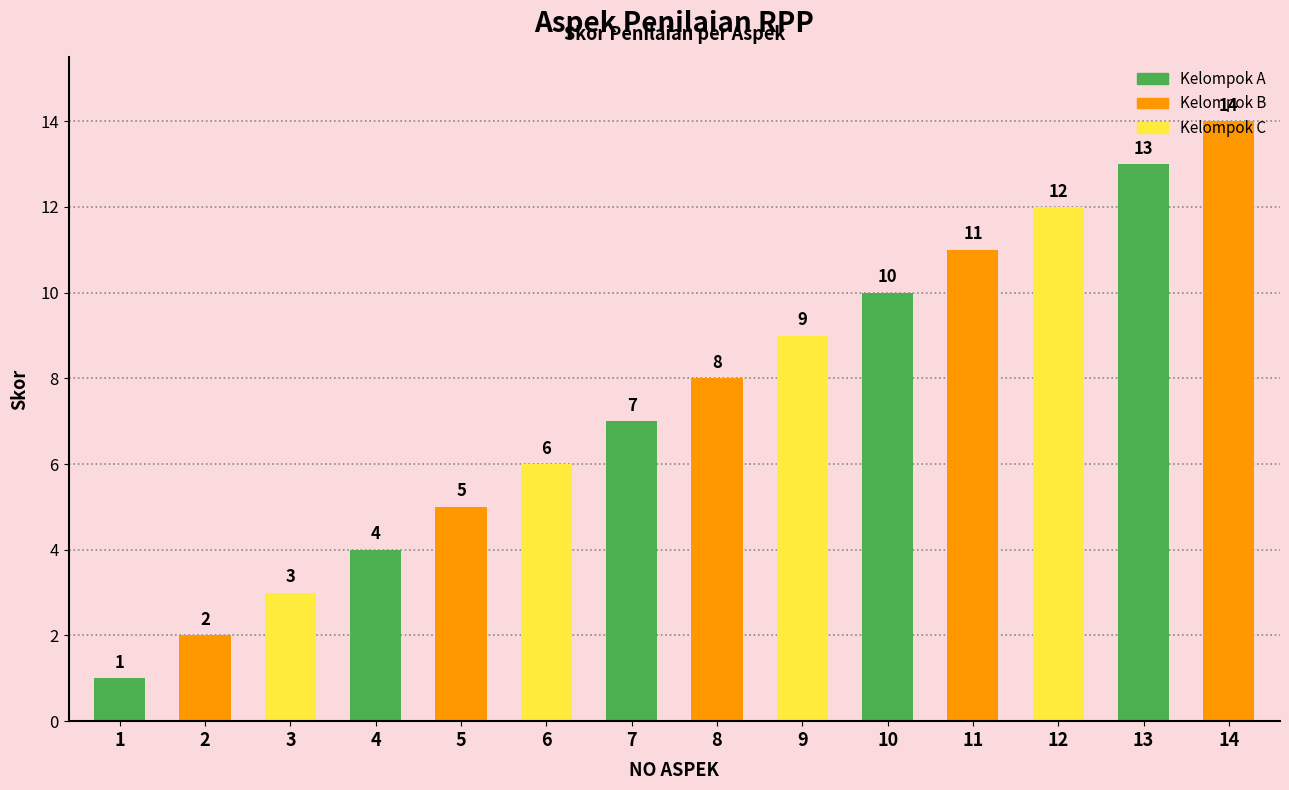

Reading left to right, extract all data points from this chart.

1	2	3	4	5	6	7	8	9	10	11	12	13	14